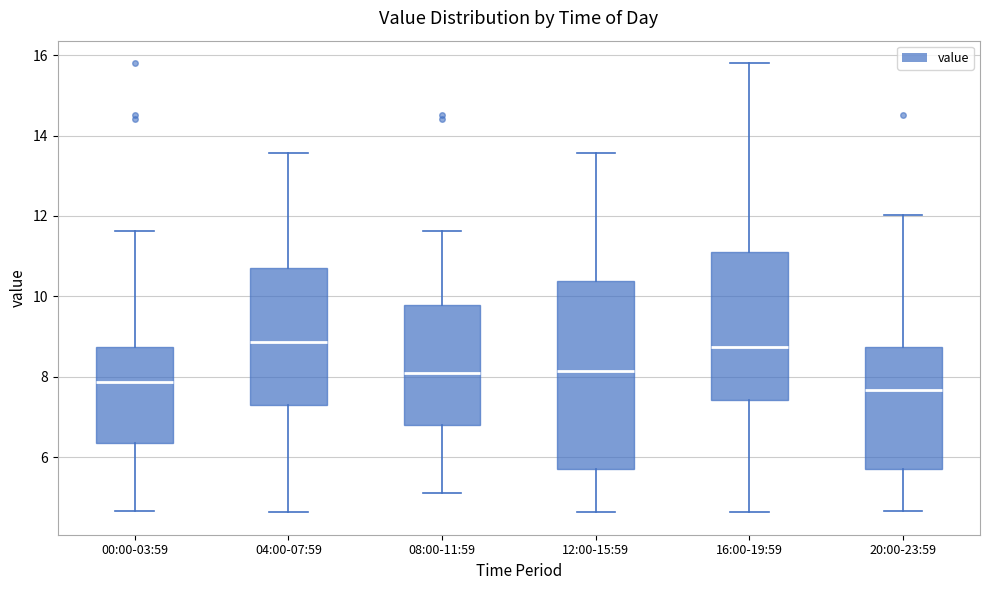

Reading left to right, read every box against the y-axis: the position of its median line, the range the box covers, and the ends of its whiskers. The values are not printed on the chart, so give them approximately, as read against the axis.

00:00-03:59: median 7.8, box 6.4 to 8.8, whiskers 4.6 to 11.6
04:00-07:59: median 8.8, box 7.2 to 10.8, whiskers 4.6 to 13.6
08:00-11:59: median 8.2, box 6.8 to 9.8, whiskers 5.2 to 11.6
12:00-15:59: median 8.2, box 5.8 to 10.4, whiskers 4.6 to 13.6
16:00-19:59: median 8.8, box 7.4 to 11.2, whiskers 4.6 to 15.8
20:00-23:59: median 7.6, box 5.8 to 8.8, whiskers 4.6 to 12.0